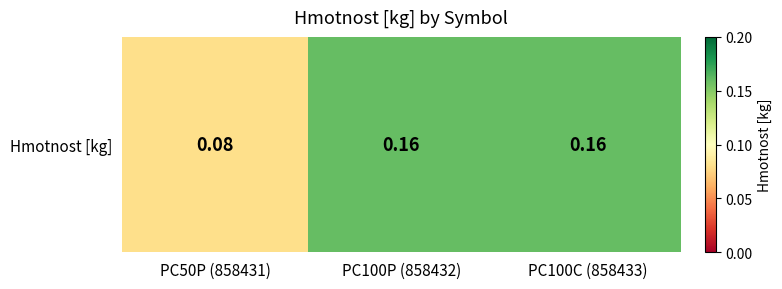

What is the minimum value shown in the chart?

0.1